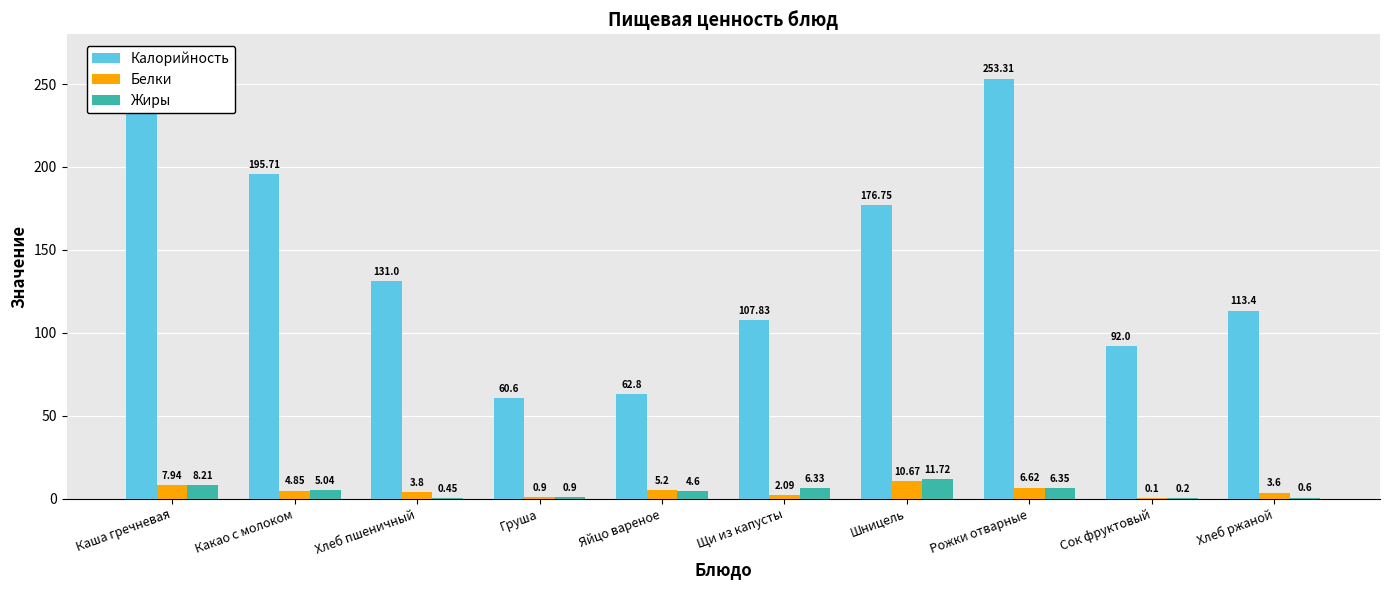

Which category has the highest value in the Белки series?

Шницель